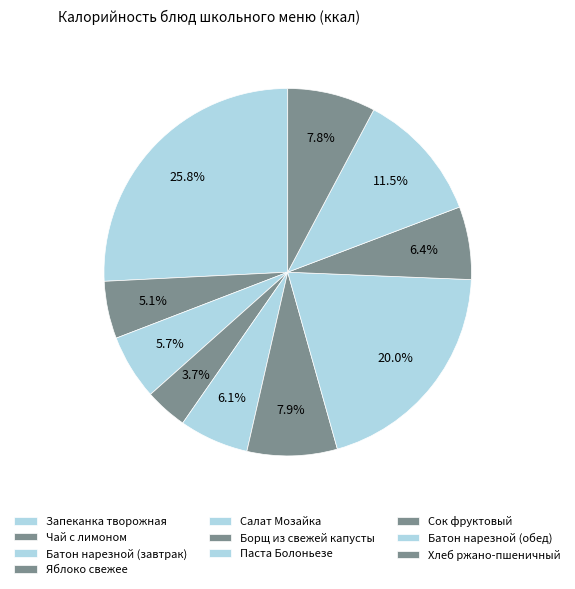

How many segments does this pie chart have?

10